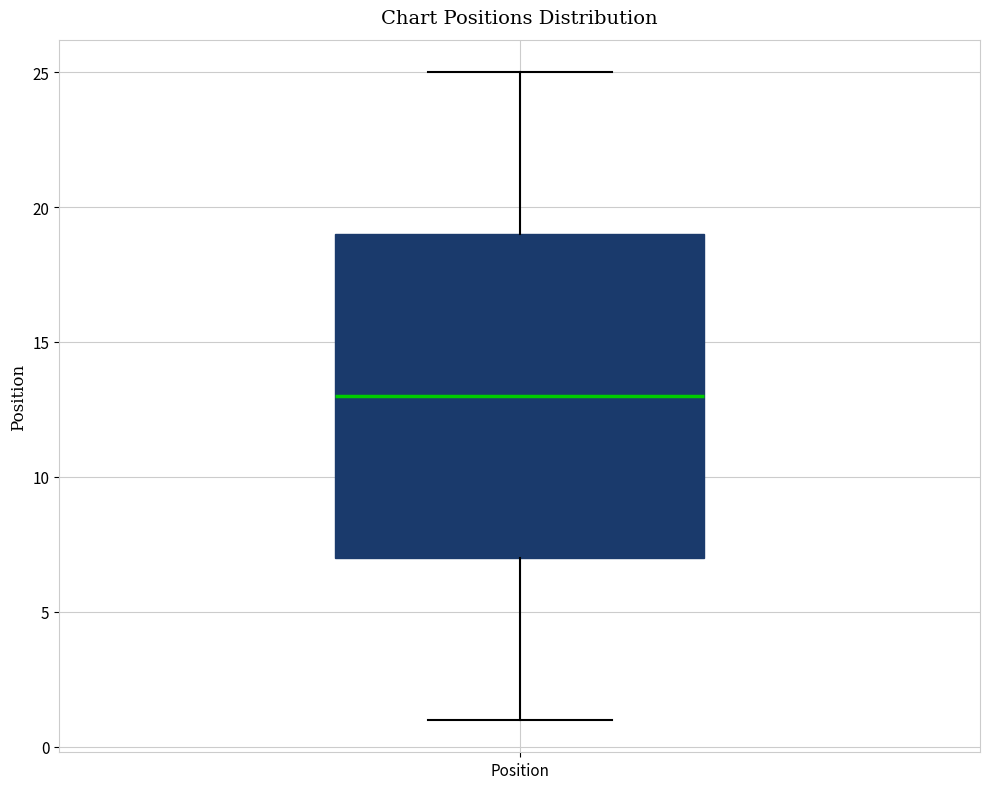

Transcribe this box plot: give where the median line is, the range the box spans, and where the two whiskers end, as read against the y-axis. The values are not printed on the chart, so give them approximately, as read against the axis.

median 13, box 7 to 19, whiskers 1 to 25